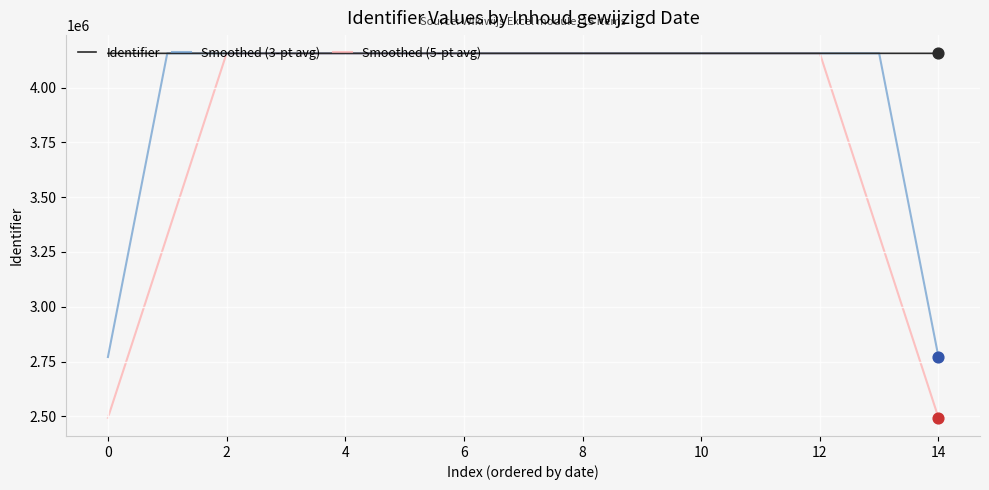

Which series has the largest total across all categories?

Identifier